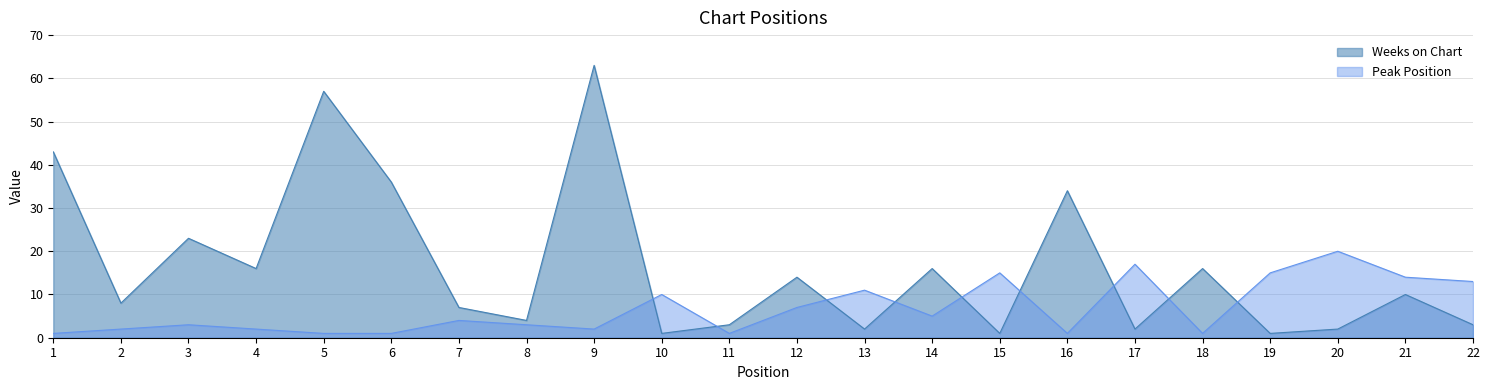

In Weeks on Chart, how many points are higher than both neighbors (excluding endpoints)?

8